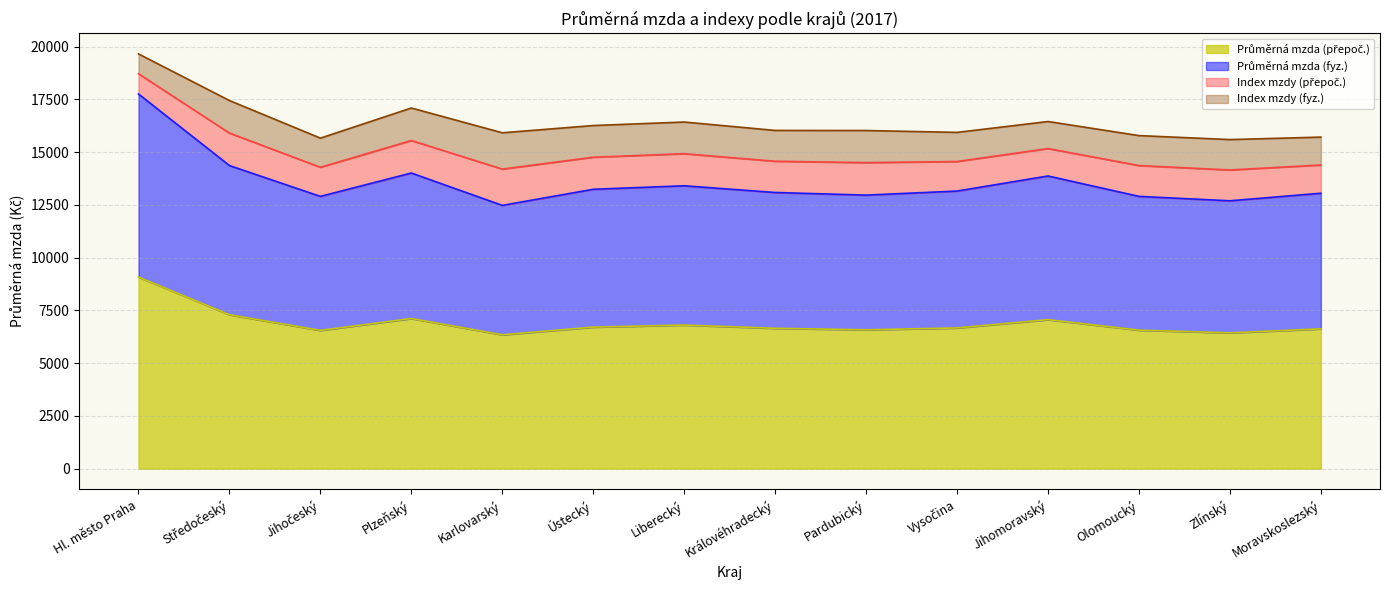

What is the difference between the Průměrná mzda (přepoč.) values at Plzeňský and Jihomoravský?

53.2